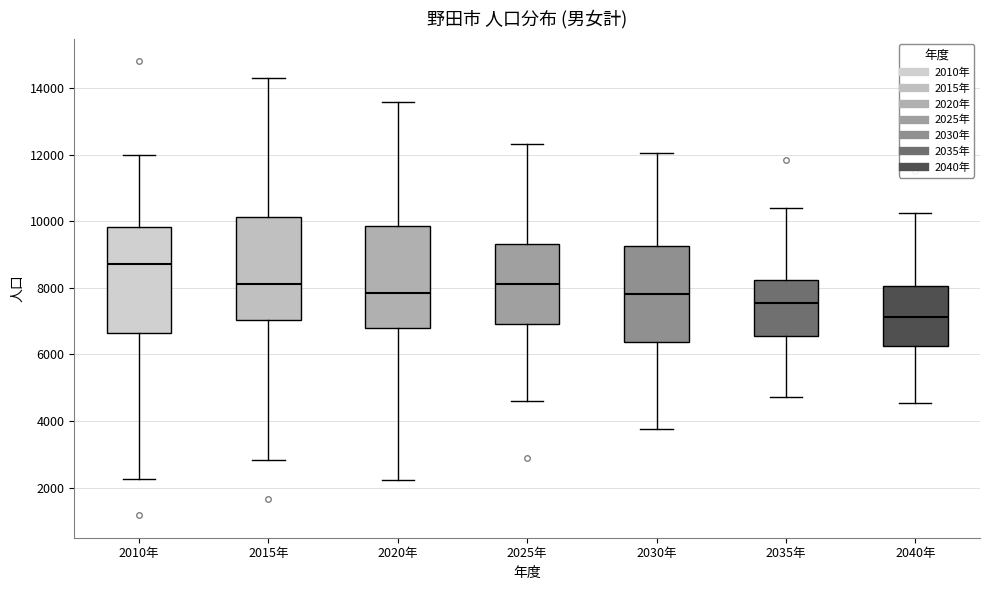

Reading left to right, transcribe this box plot: for each box, give where its median line is, the range the box spans, and where its two whiskers end, as read against the y-axis. The values are not printed on the chart, so give them approximately, as read against the axis.

2010年: median 8800, box 6600 to 9800, whiskers 2200 to 12000
2015年: median 8200, box 7000 to 10200, whiskers 2800 to 14200
2020年: median 7800, box 6800 to 9800, whiskers 2200 to 13600
2025年: median 8200, box 7000 to 9400, whiskers 4600 to 12400
2030年: median 7800, box 6400 to 9200, whiskers 3800 to 12000
2035年: median 7600, box 6600 to 8200, whiskers 4800 to 10400
2040年: median 7200, box 6200 to 8000, whiskers 4600 to 10200